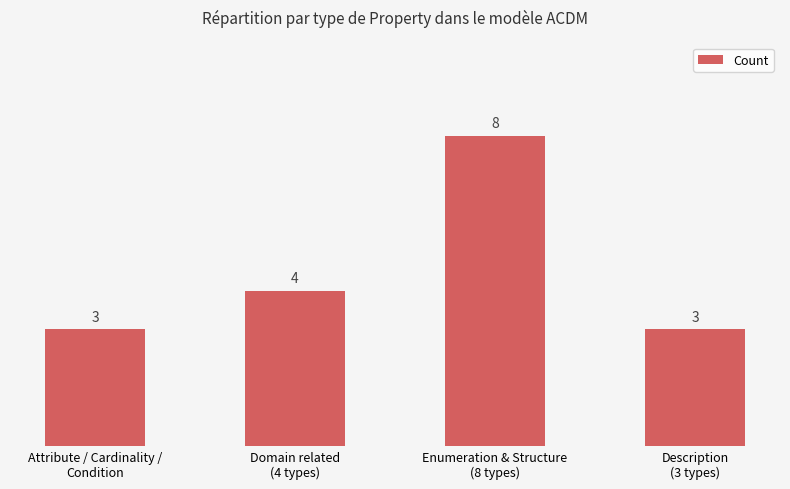

What is the minimum value shown in the chart?

3